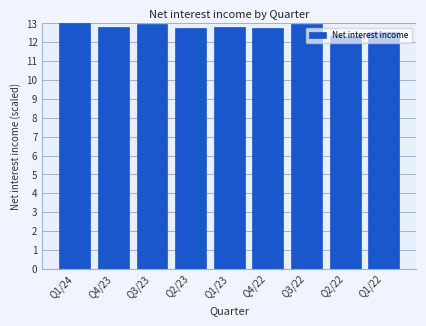

What is the sum of all values?

114.9